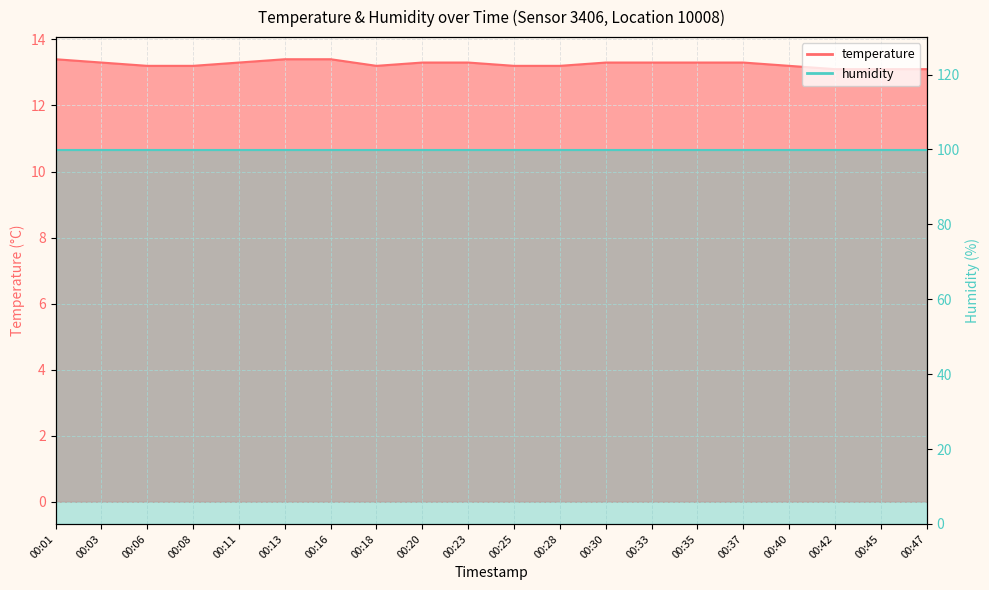

What is the value of the 10th point from the left?

13.3